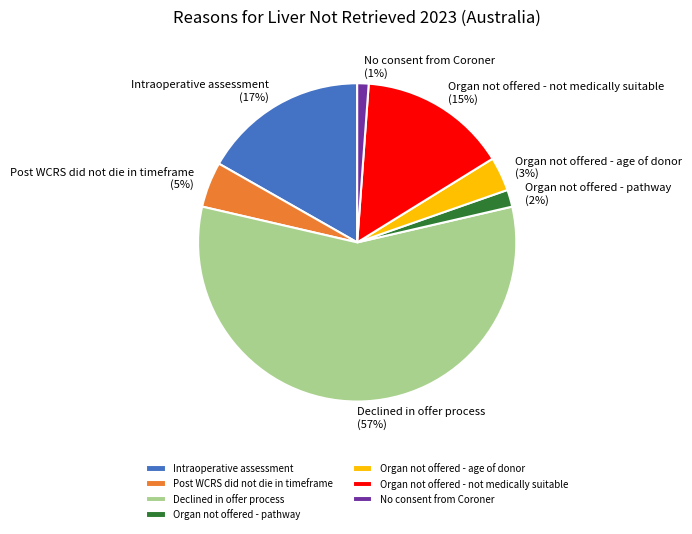

What is the smallest slice in the pie chart?

No consent from Coroner